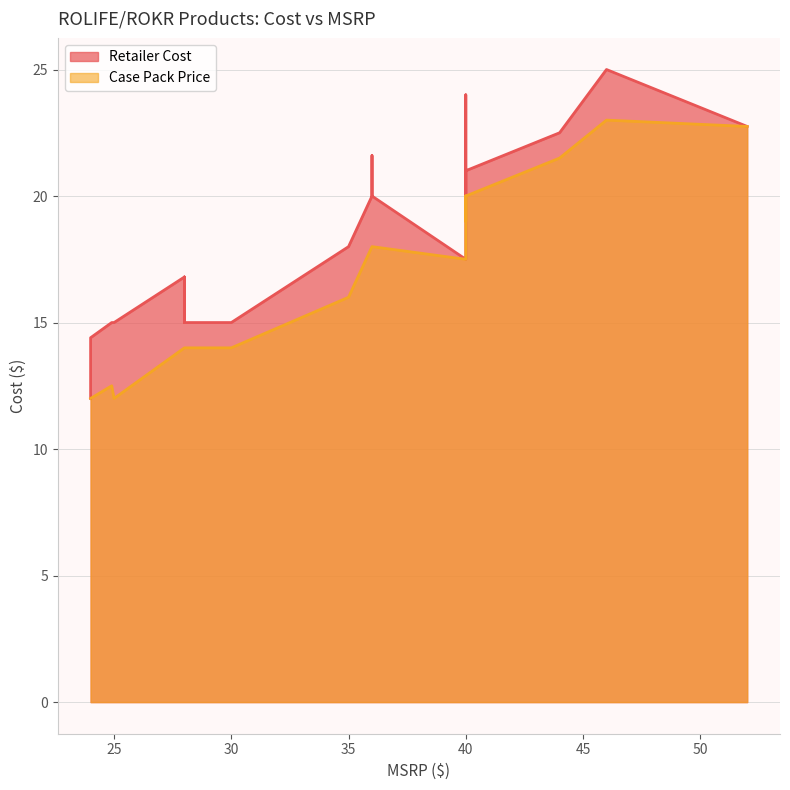

True or false: Case Pack Price and Retailer Cost cross at least once.

False